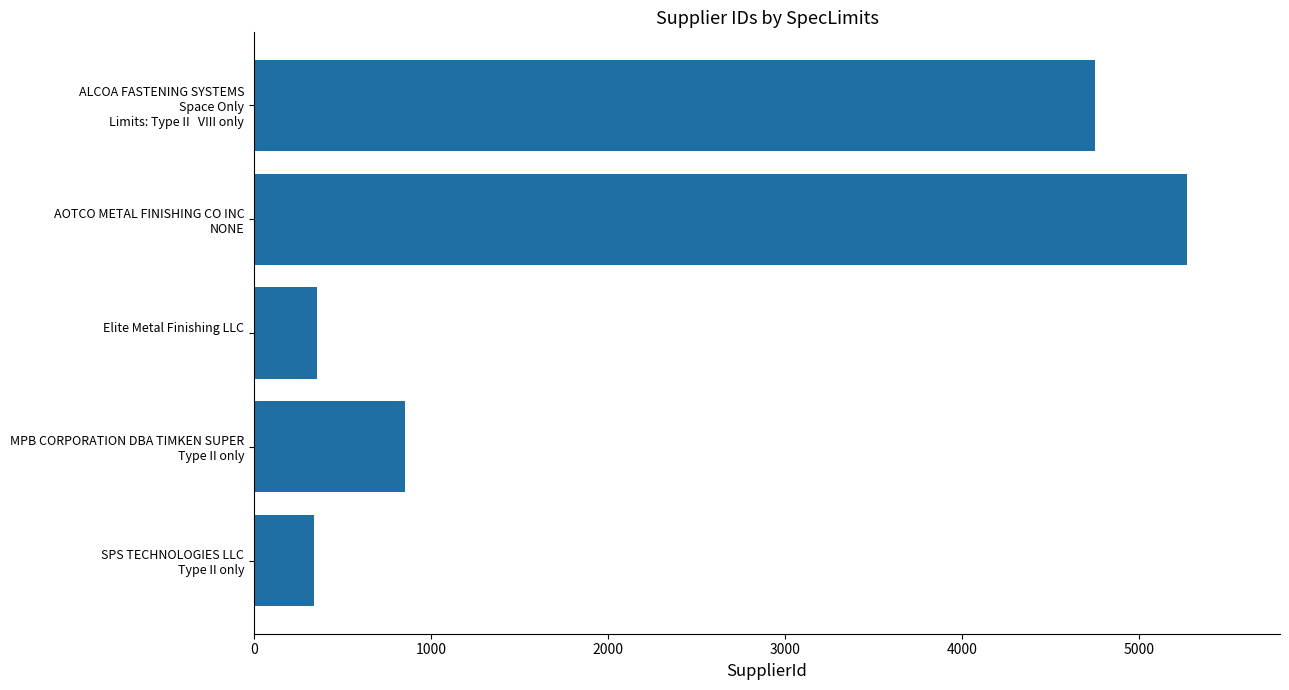

What is the smallest value displayed?

340